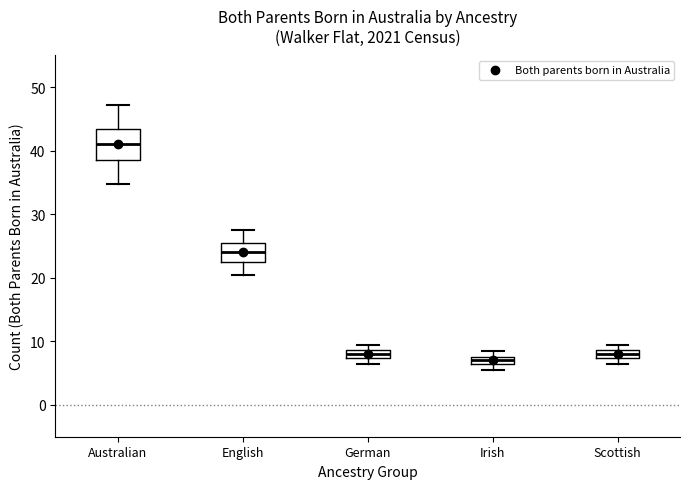

Which box is the tallest, from its lower edge to its upper edge?

Australian